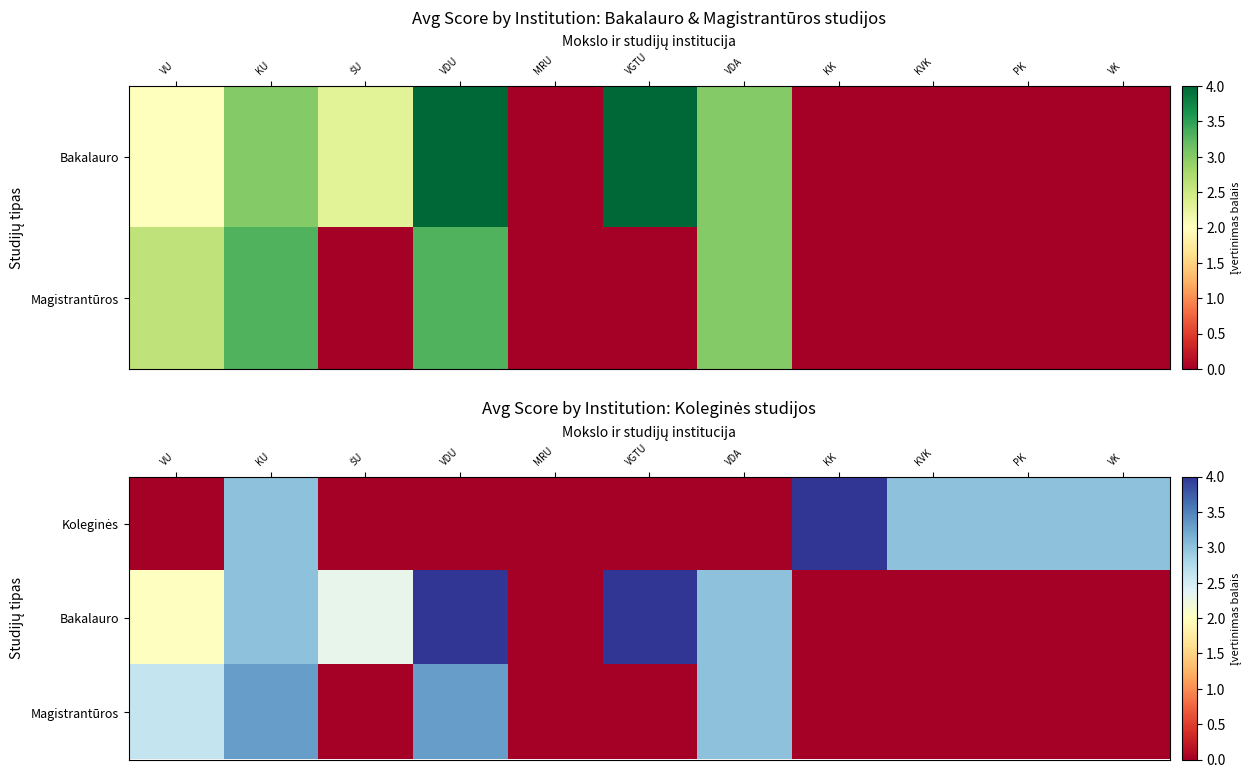

What is the difference between the maximum and minimum values in the Bakalauro series?

4.0